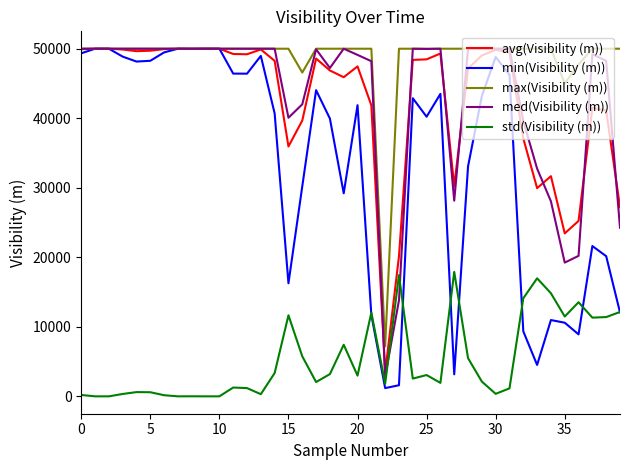

How many lines are shown in the chart?

5